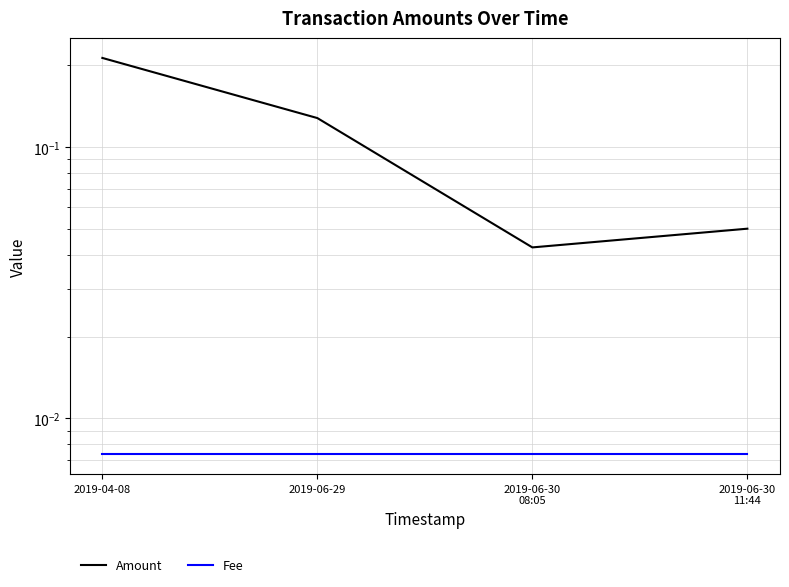

In Amount, how many points are lower than both neighbors (excluding endpoints)?

1